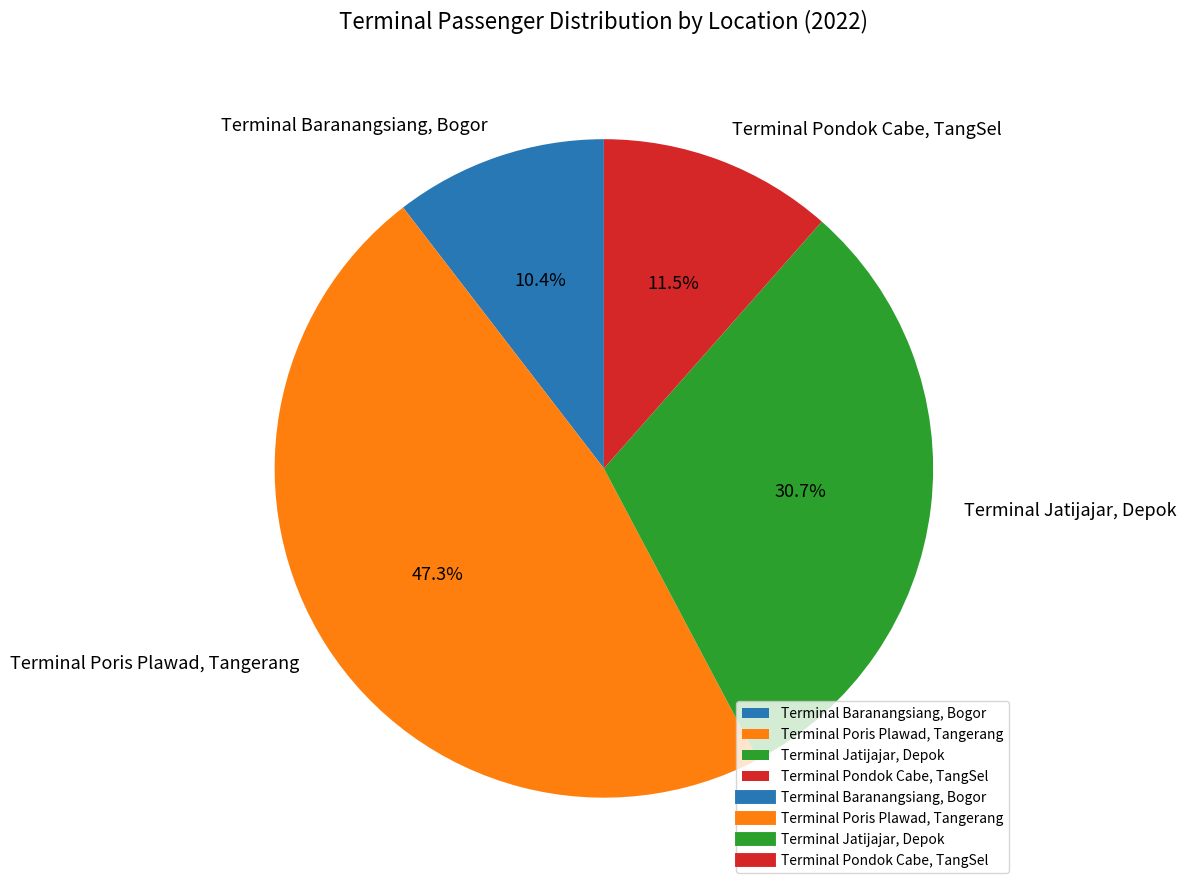

Approximately how many times larger is the value at Terminal Poris Plawad, Tangerang compared to Terminal Jatijajar, Depok?

1.5